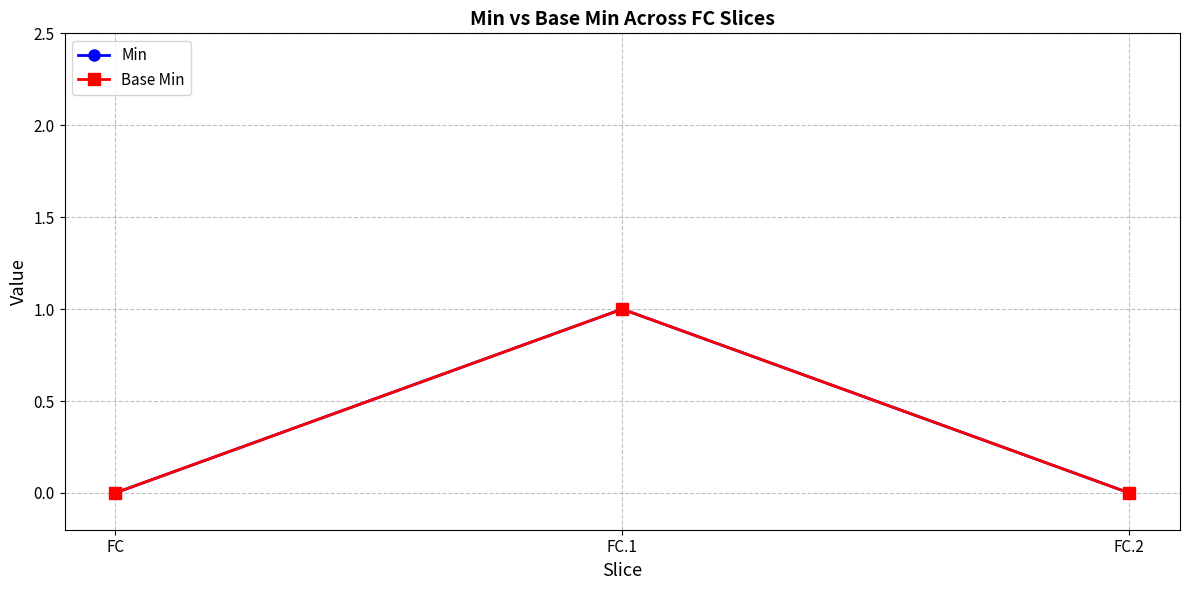

What is the value of the Base Min point at the 2nd from the left?

1